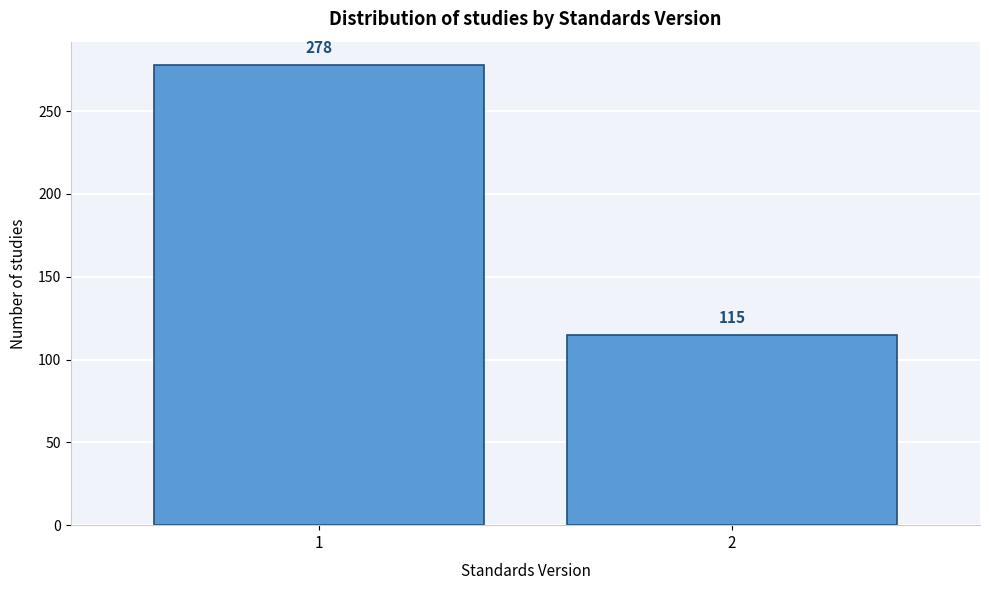

Reading left to right, list all the values displayed in this chart.

278	115